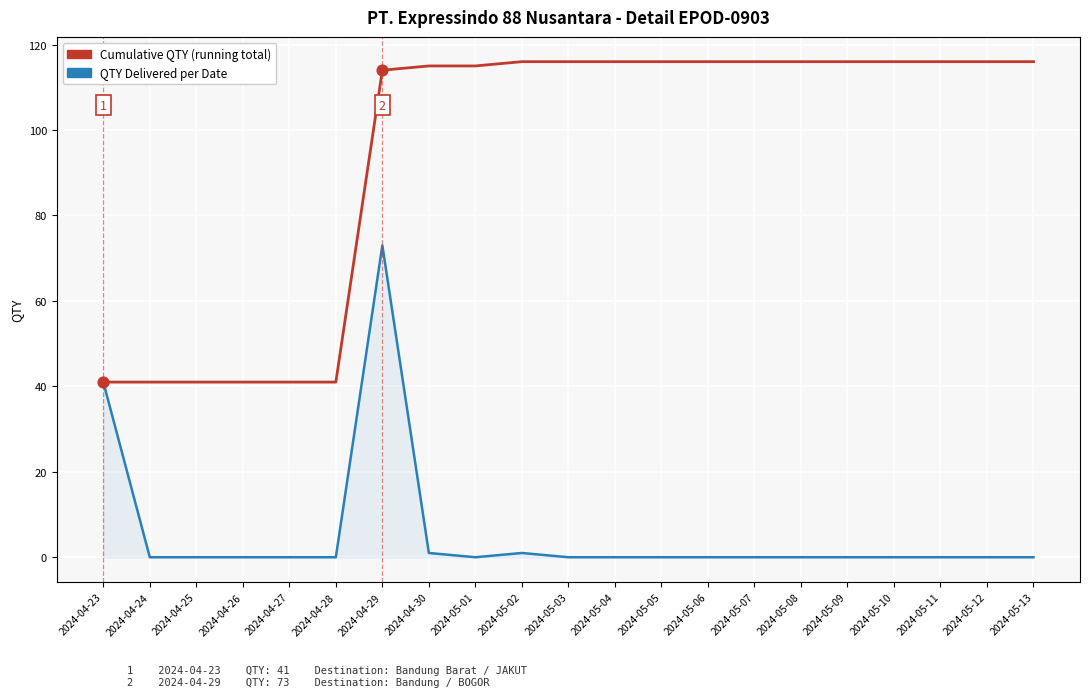

What are all the series names shown in the legend?

Cumulative QTY (running total), QTY Delivered per Date